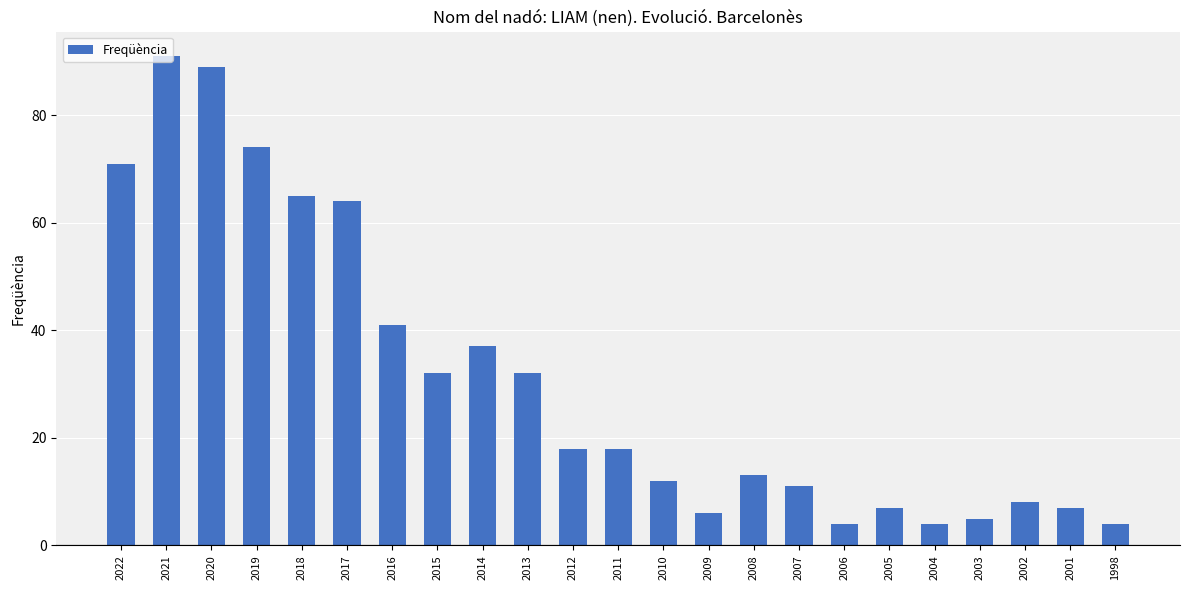

How many bars are there in total?

23